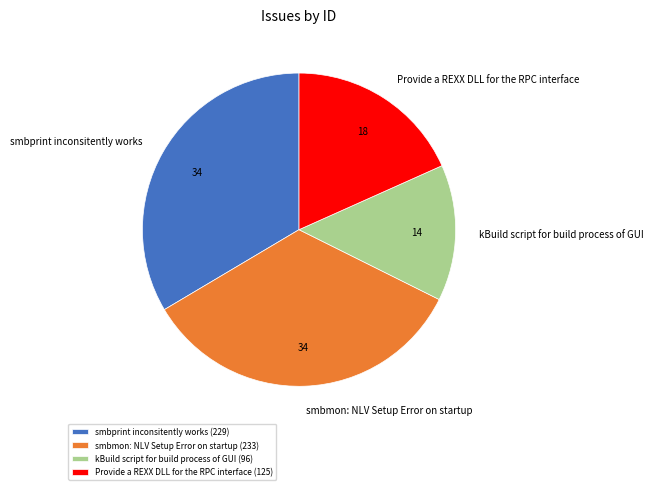

Approximately how many times larger is the value at smbmon: NLV Setup Error on startup (233) compared to kBuild script for build process of GUI (96)?

2.4